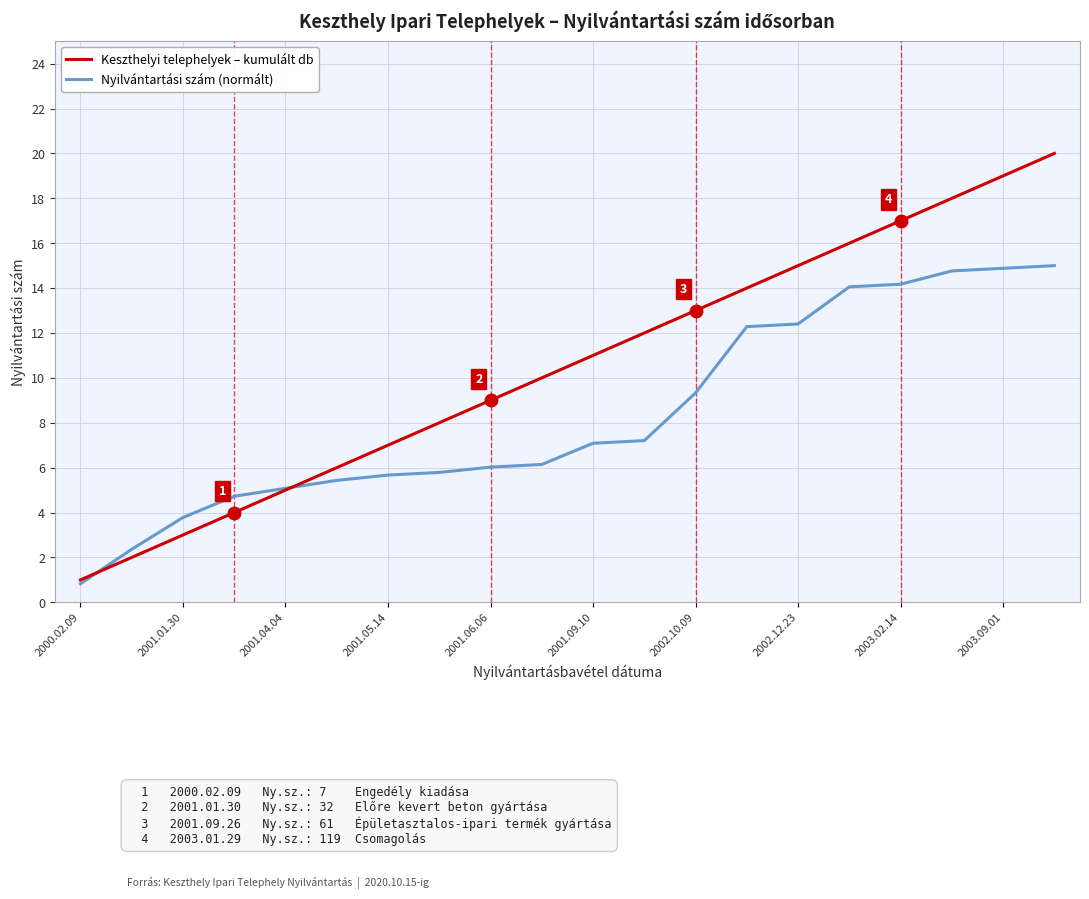

Rank the series by their maximum value, from highest to lowest.

Keszthelyi telephelyek – kumulált db, Nyilvántartási szám (normált)